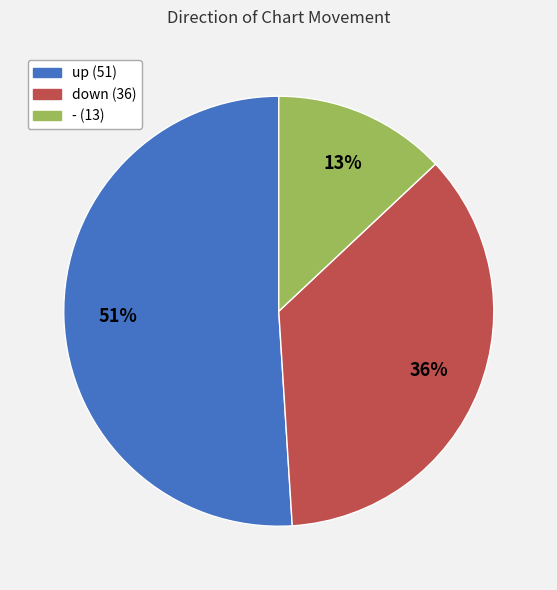

Is it true that down is 49% of the pie?

False